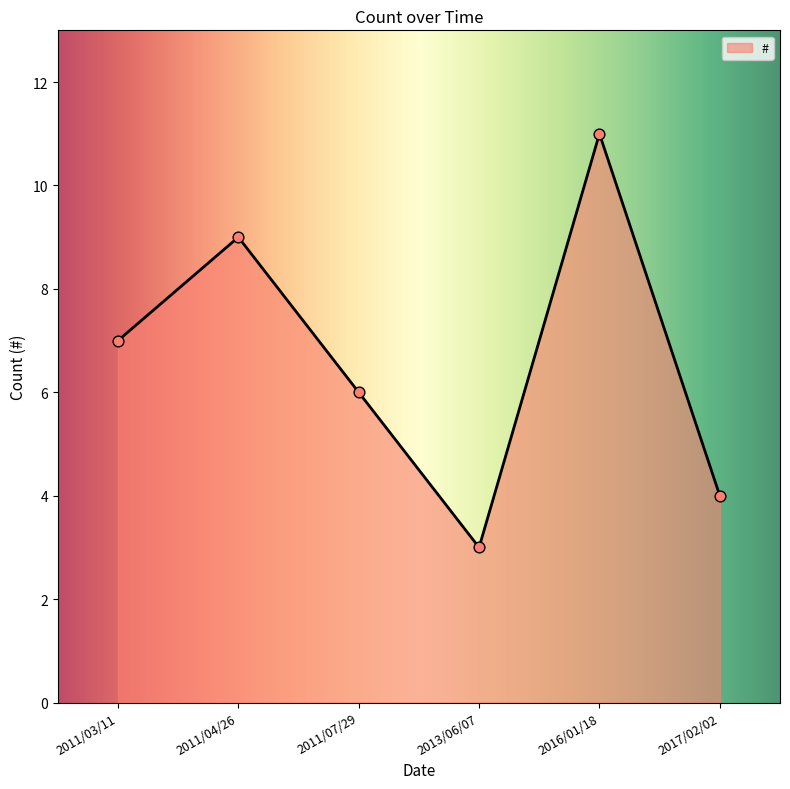

Which has a higher value, 2013/06/07 or 2011/03/11?

2011/03/11